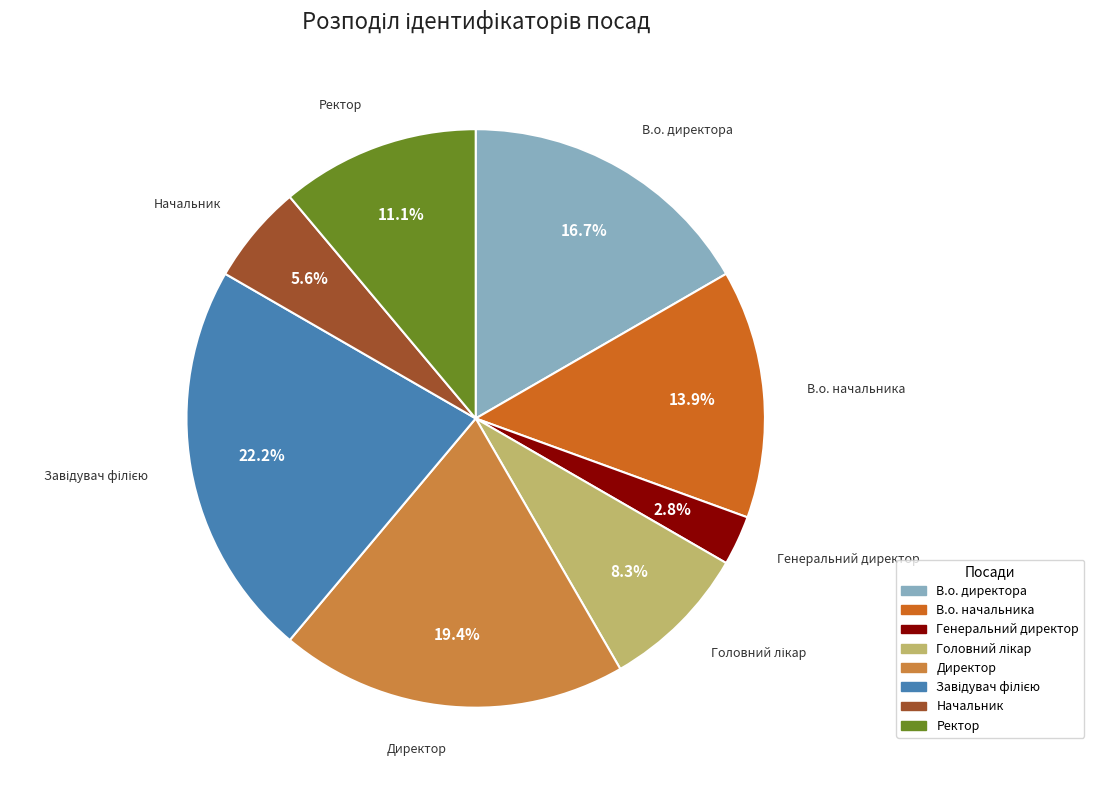

Is it true that Начальник is 6% of the pie?

True